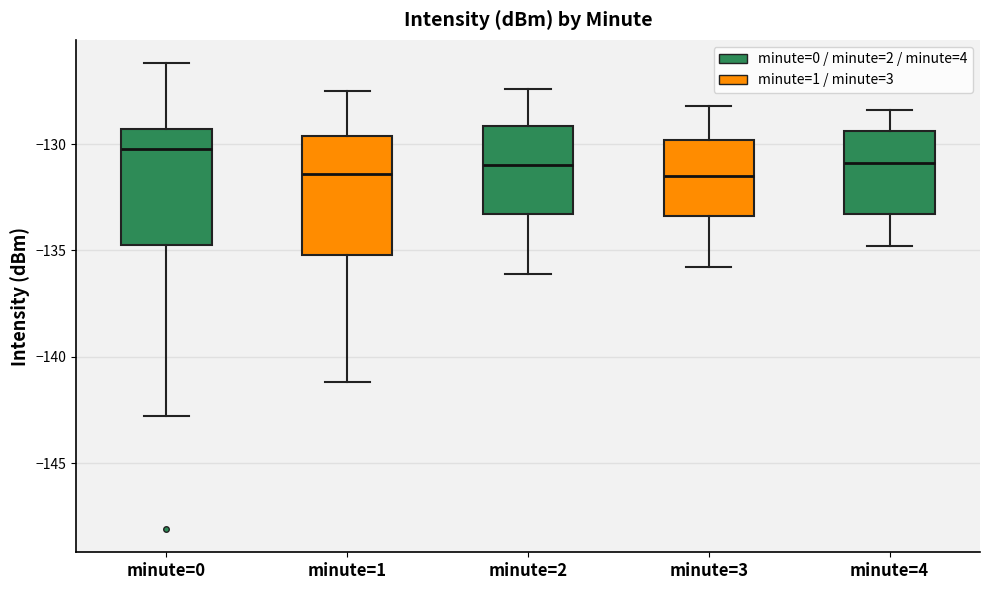

Reading left to right, read every box against the y-axis: the position of its median line, the range the box covers, and the ends of its whiskers. The values are not printed on the chart, so give them approximately, as read against the axis.

minute=0: median -130.0, box -135.0 to -129.5, whiskers -143.0 to -126.0
minute=1: median -131.5, box -135.0 to -129.5, whiskers -141.0 to -127.5
minute=2: median -131.0, box -133.5 to -129.0, whiskers -136.0 to -127.5
minute=3: median -131.5, box -133.5 to -130.0, whiskers -136.0 to -128.0
minute=4: median -131.0, box -133.5 to -129.5, whiskers -135.0 to -128.5